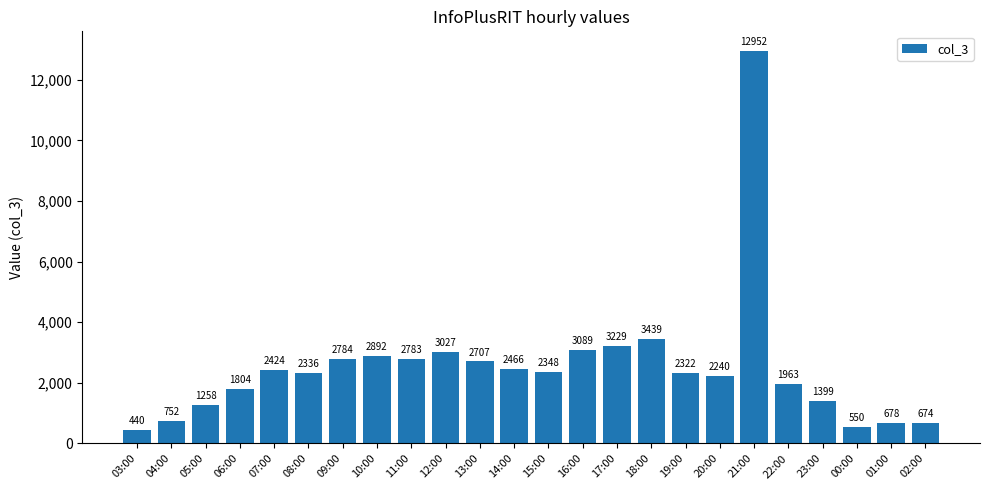

The chart shows a value of 3910 at 11:00. True or false?

False